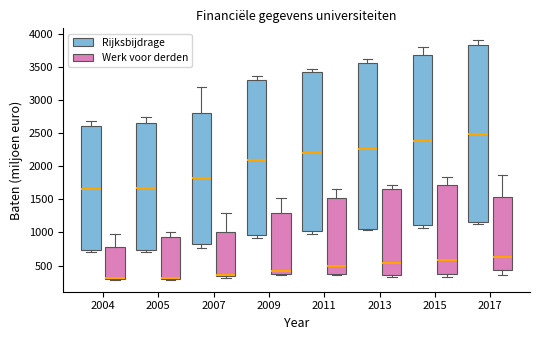

Comparing the boxes themselves (not the whiskers), which one is the tallest?

2017 (Rijksbijdrage)